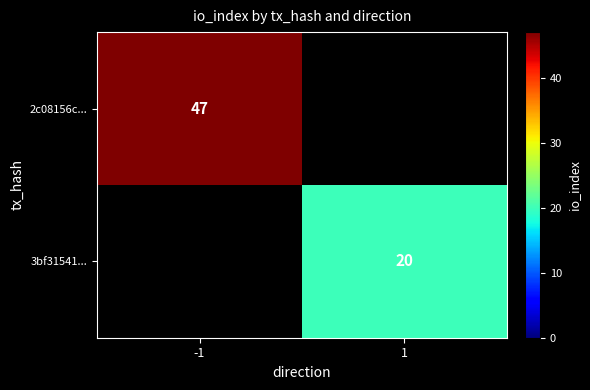

True or false: 2c08156c... has a value of 47 at -1.

True